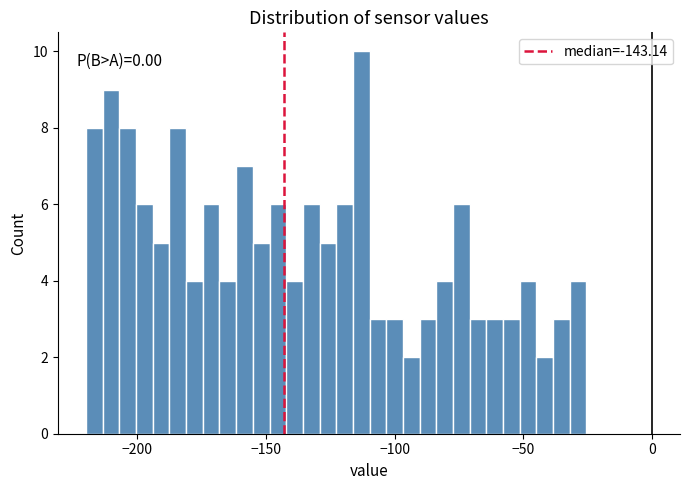

Around what value on the x-axis is the tallest bar? Give the approximate position of its centre, as read against the axis.

-115